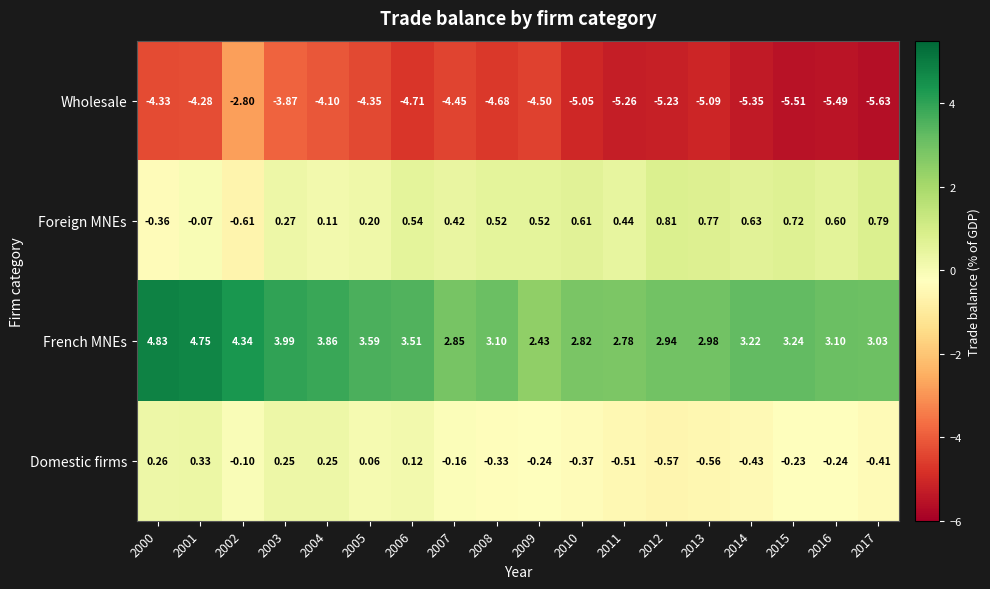

At 2010, list the series in order from largest to smallest.

French MNEs, Foreign MNEs, Domestic firms, Wholesale